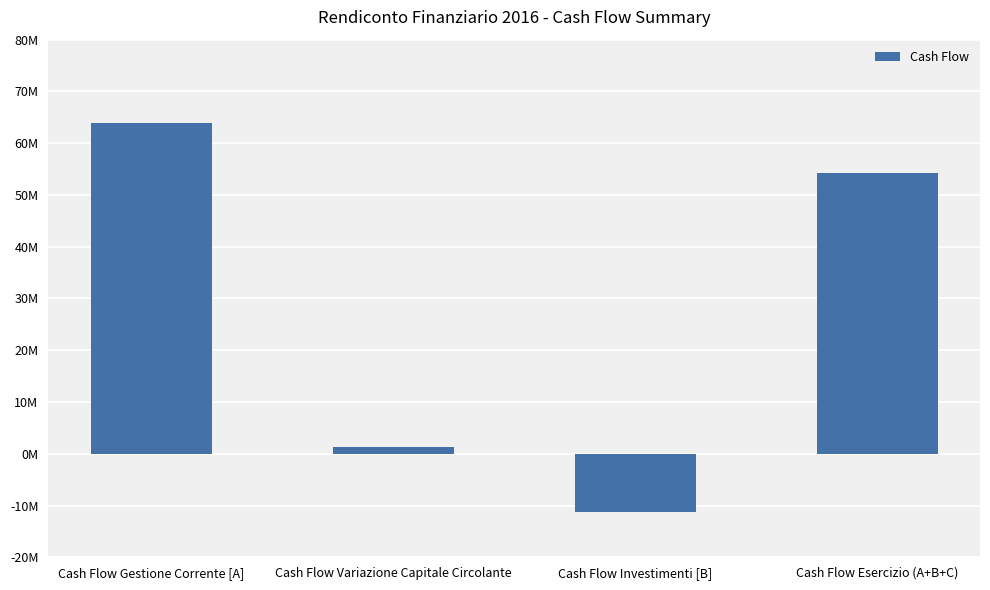

Does the chart contain stacked bars?

No